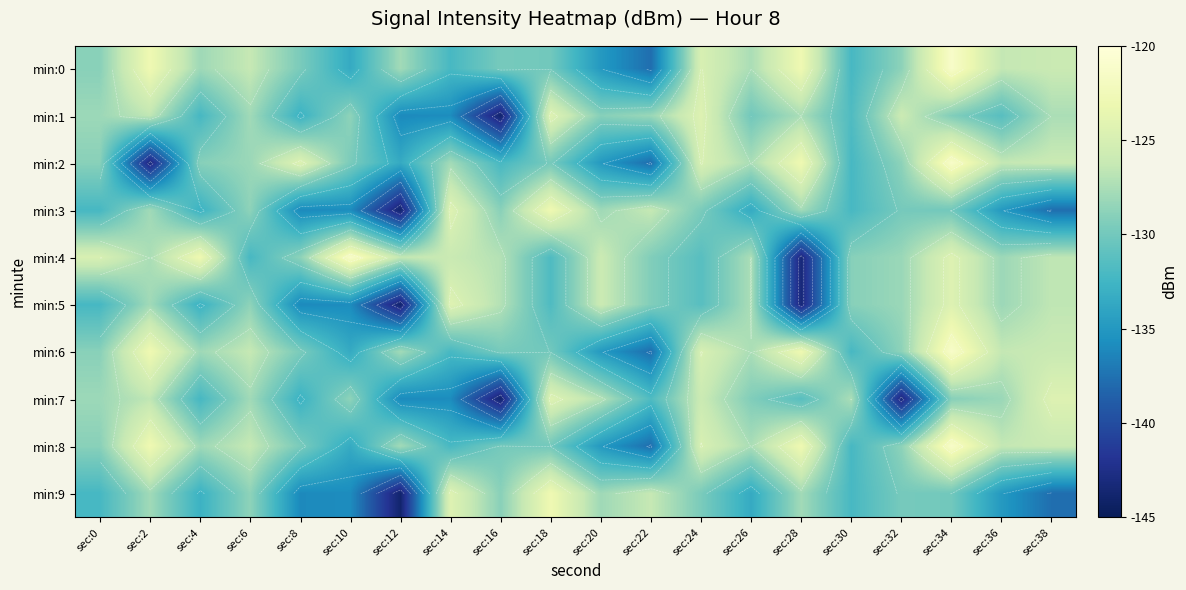

What is the average value of the min:6 series?

-128.6